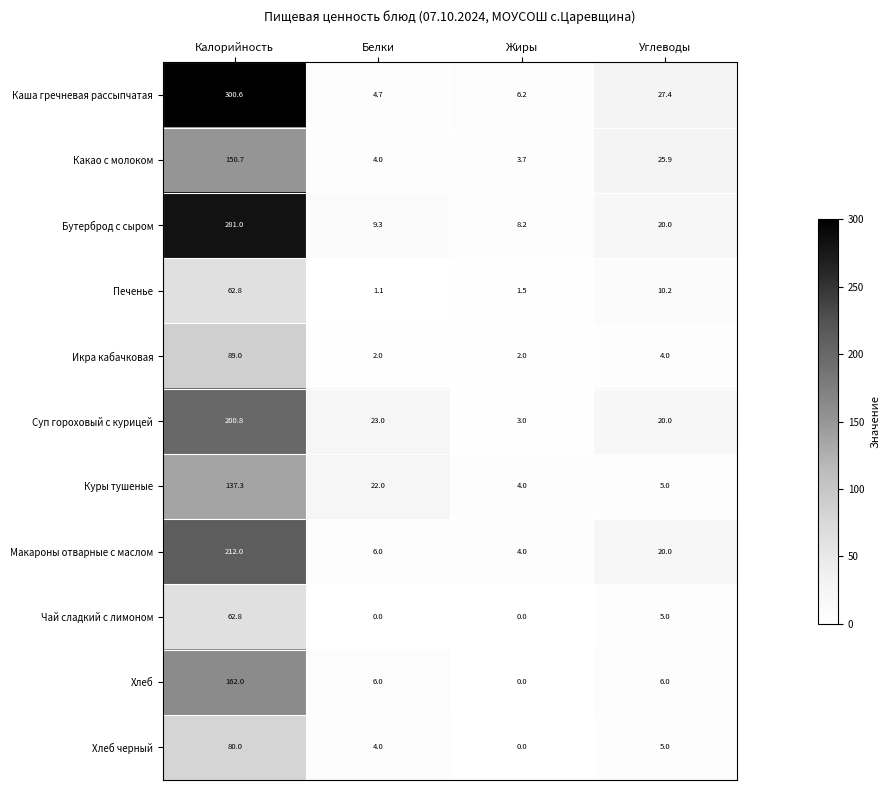

What is the difference between the second highest and minimum values in the Куры тушеные series?

18.0